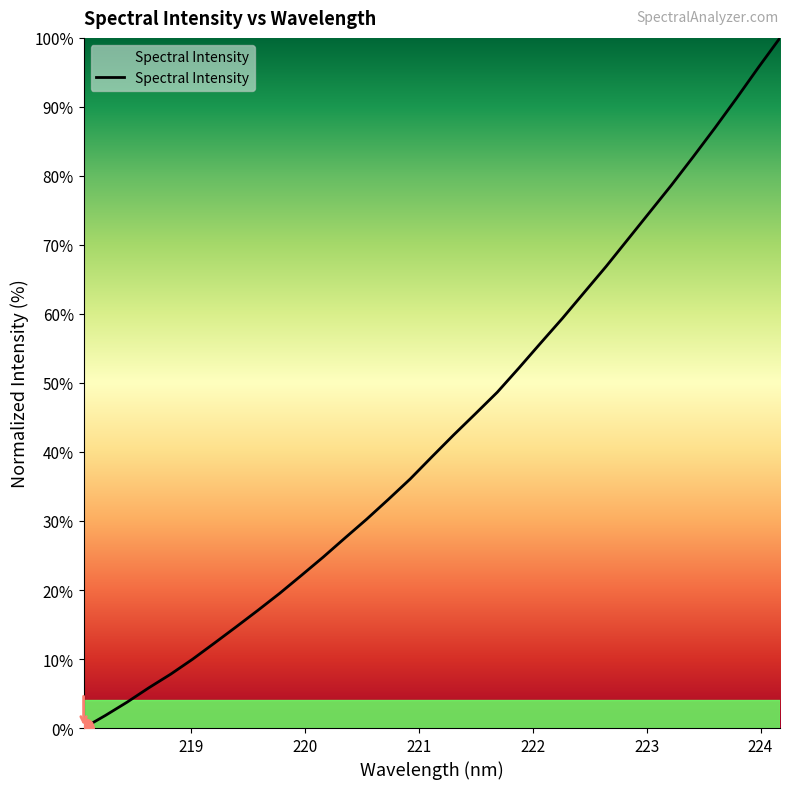

What is the difference between the maximum and minimum values?

100.0